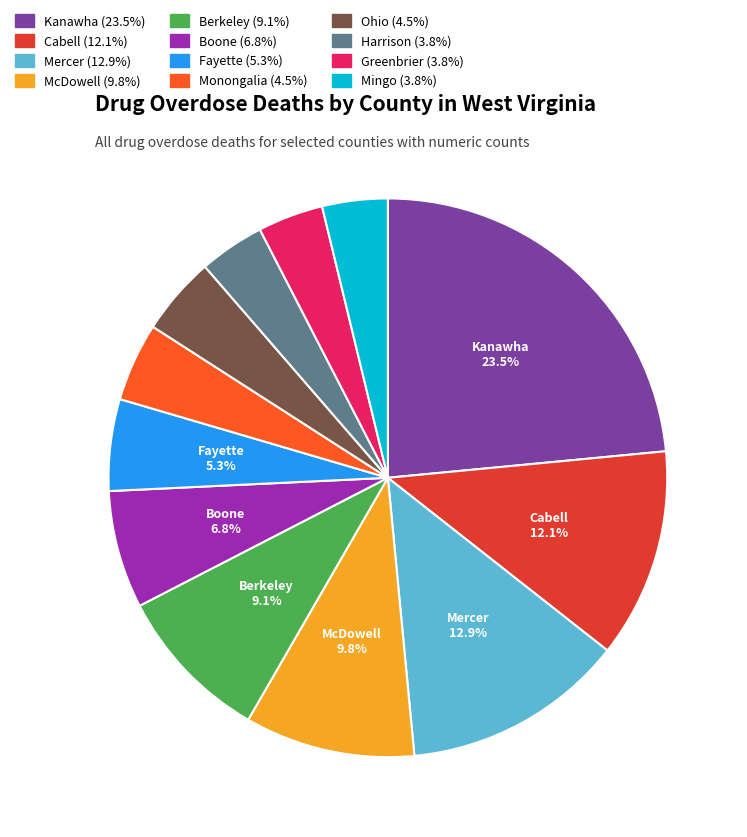

True or false: Monongalia accounts for 5% of the total.

True